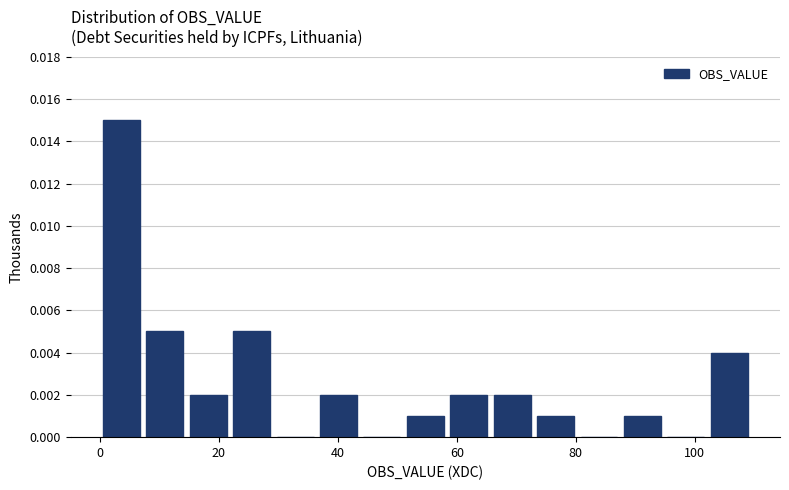

Around what value on the x-axis is the tallest bar? Give the approximate position of its centre, as read against the axis.

4